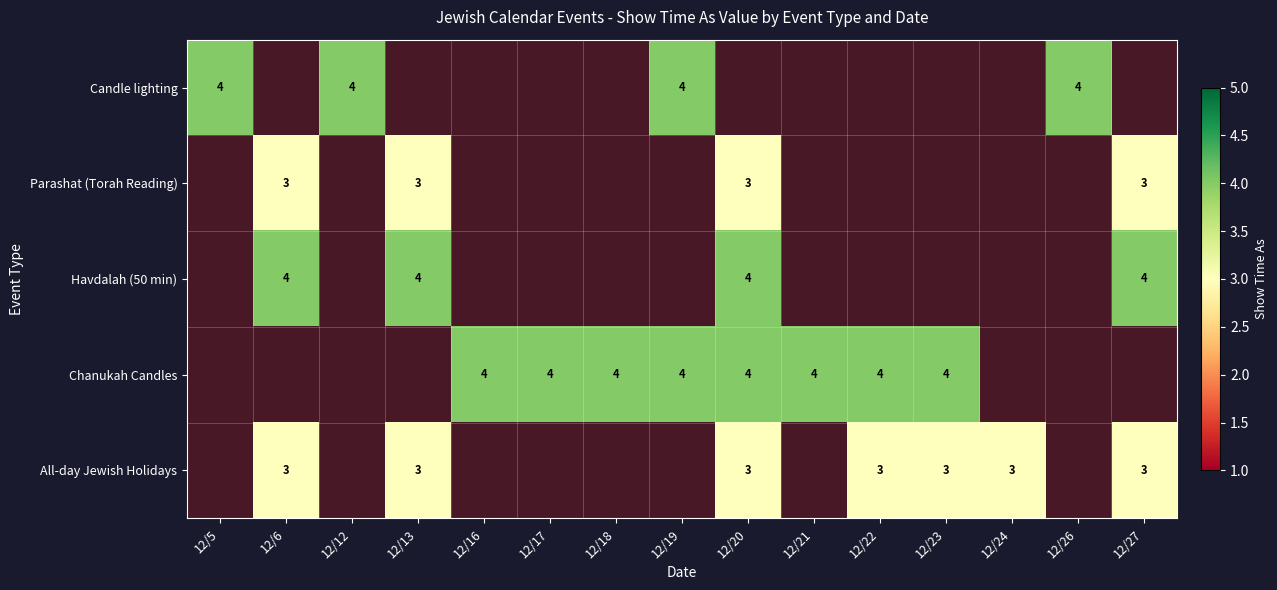

Is the value of All-day Jewish Holidays at 12/12 greater than the value of Candle lighting at 12/13?

No